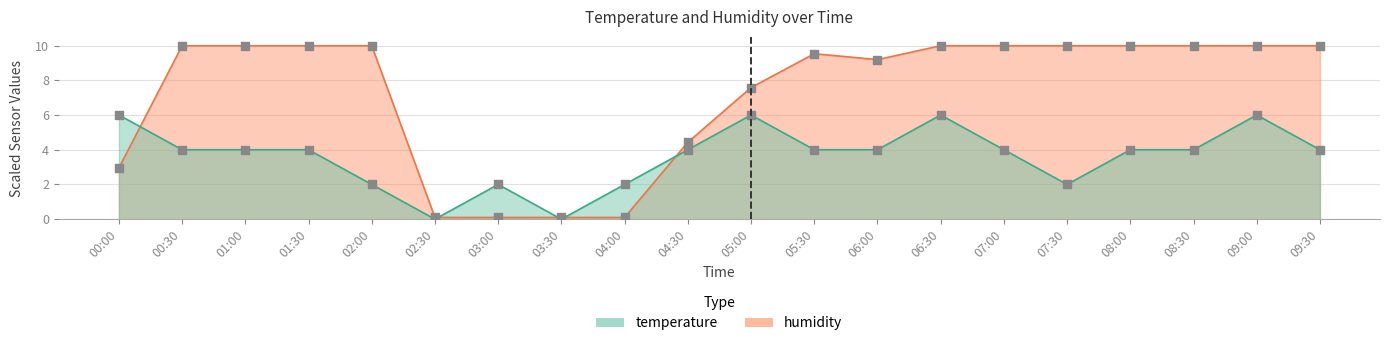

Is the value of temperature at 07:30 greater than the value of humidity at 00:00?

No